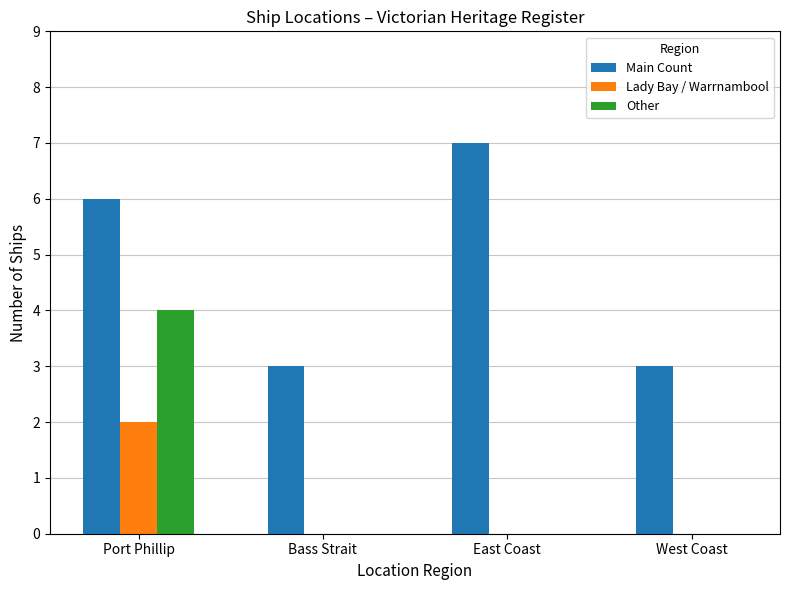

How many distinct data groups are displayed?

3